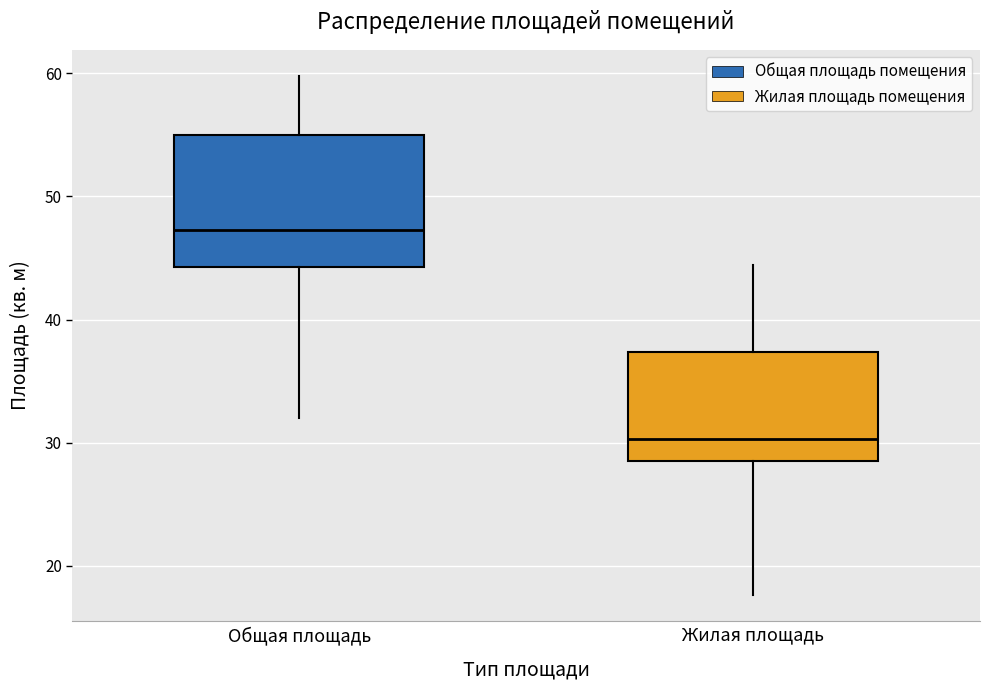

Comparing the boxes themselves (not the whiskers), which one is the tallest?

Общая площадь